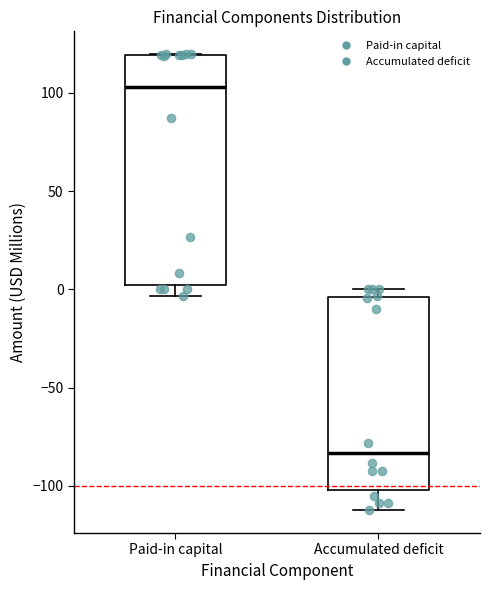

Reading left to right, transcribe this box plot: for each box, give where its median line is, the range the box spans, and where its two whiskers end, as read against the y-axis. The values are not printed on the chart, so give them approximately, as read against the axis.

Paid-in capital: median 105, box 0 to 120, whiskers -5 to 120
Accumulated deficit: median -85, box -100 to -5, whiskers -110 to 0